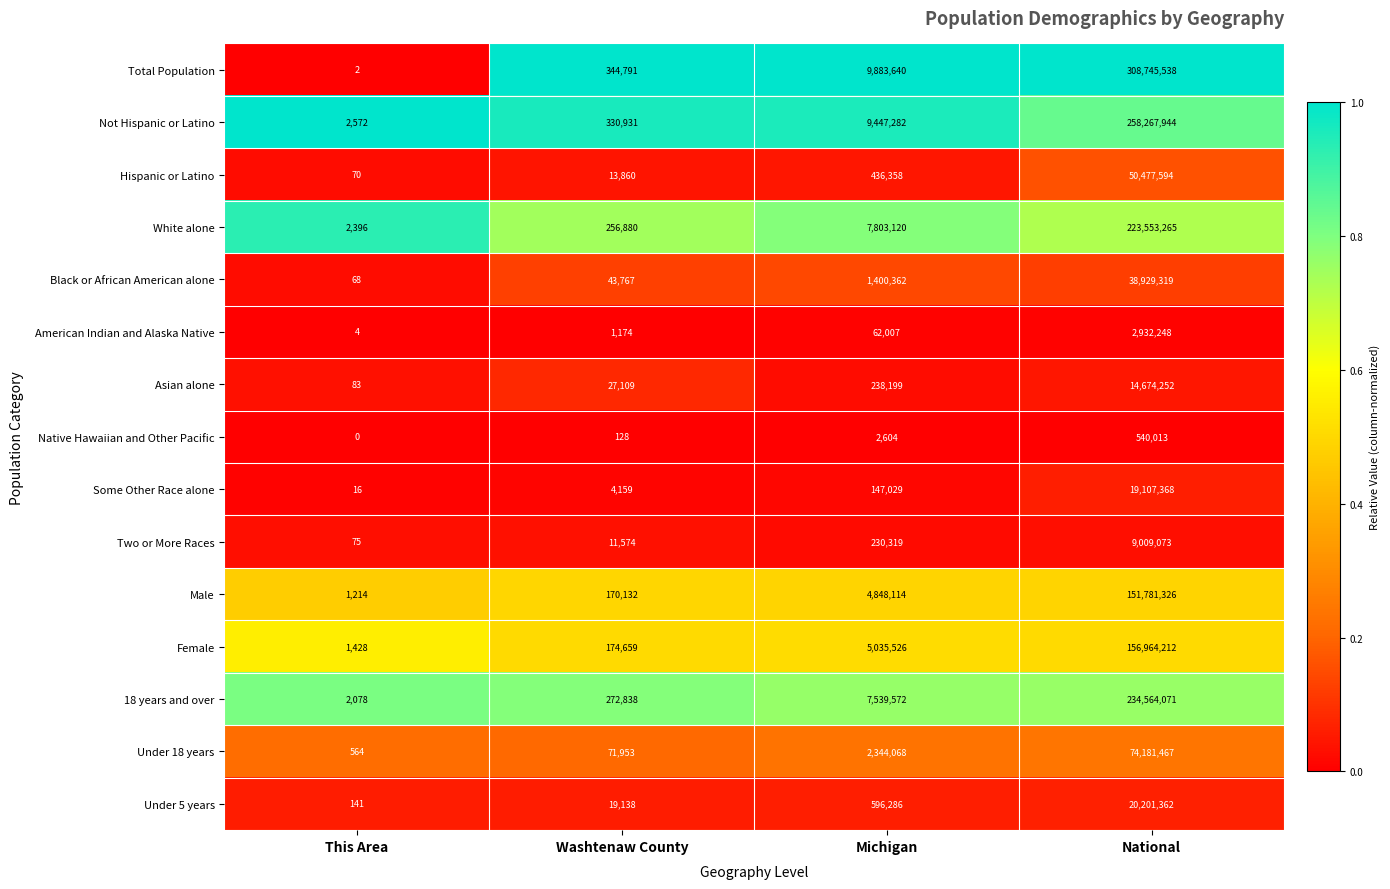

What is the total value across all series at This Area?

10711